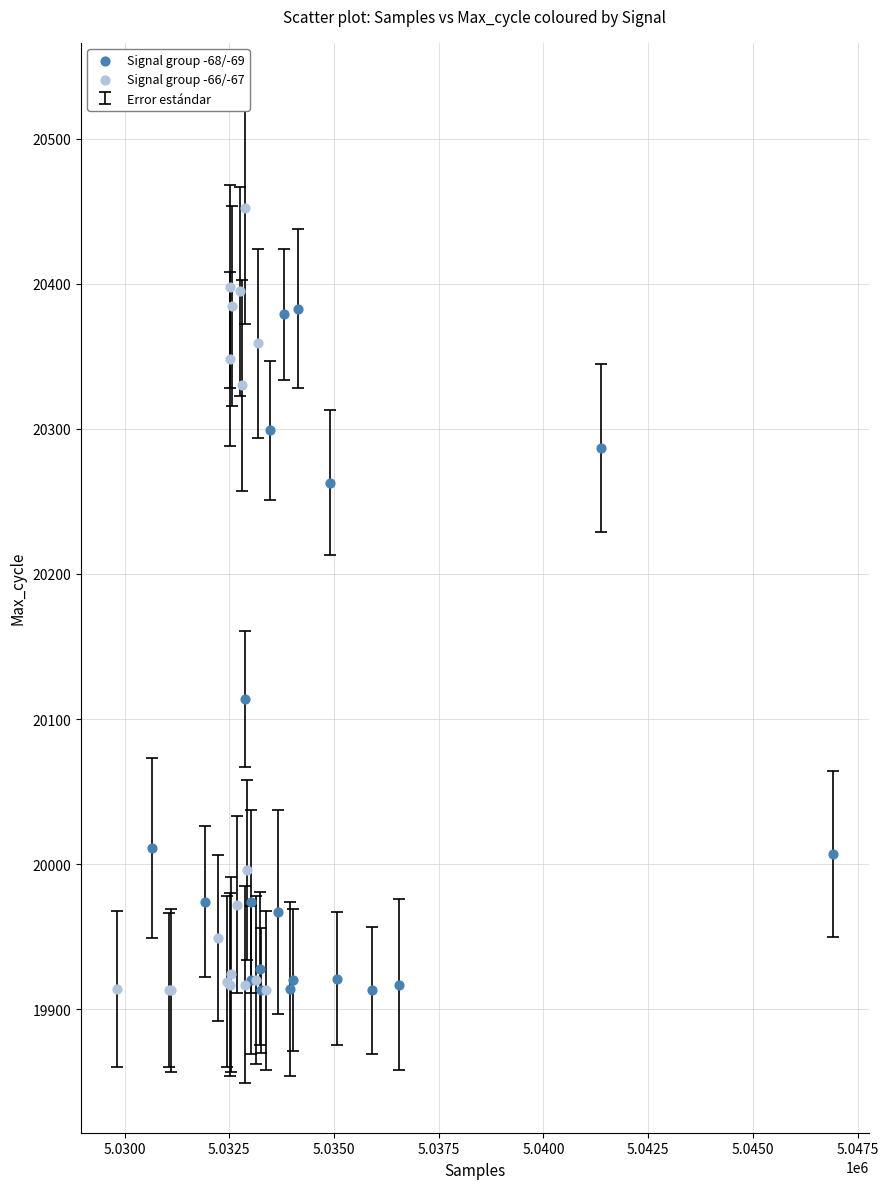

Which series contains the highest Y value?

Signal group -66/-67